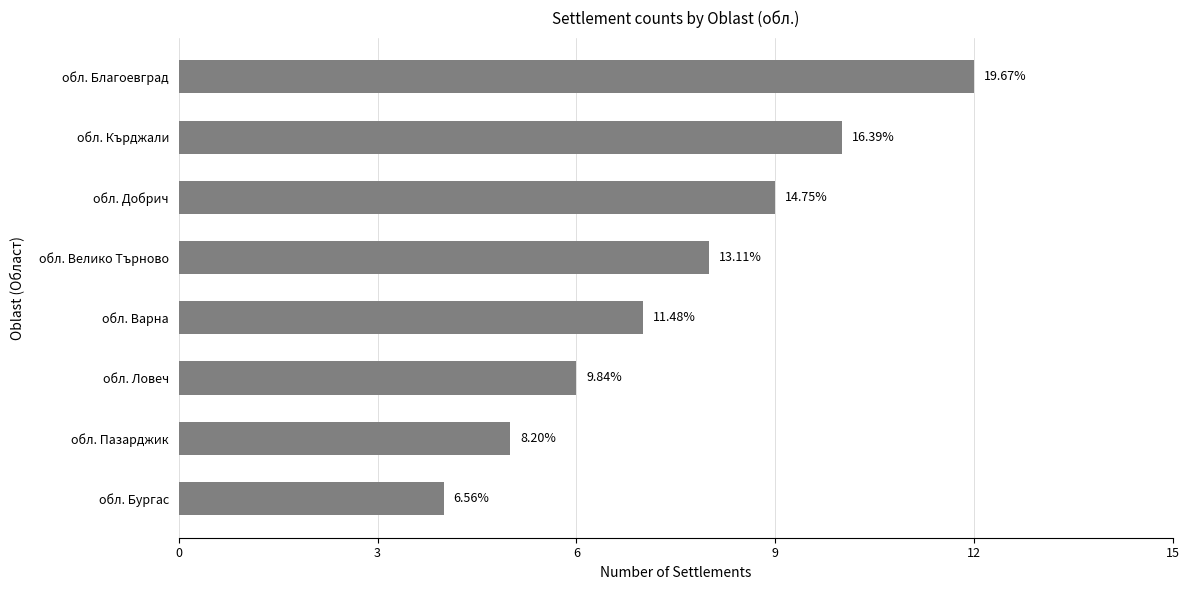

How many bars are there in total?

8